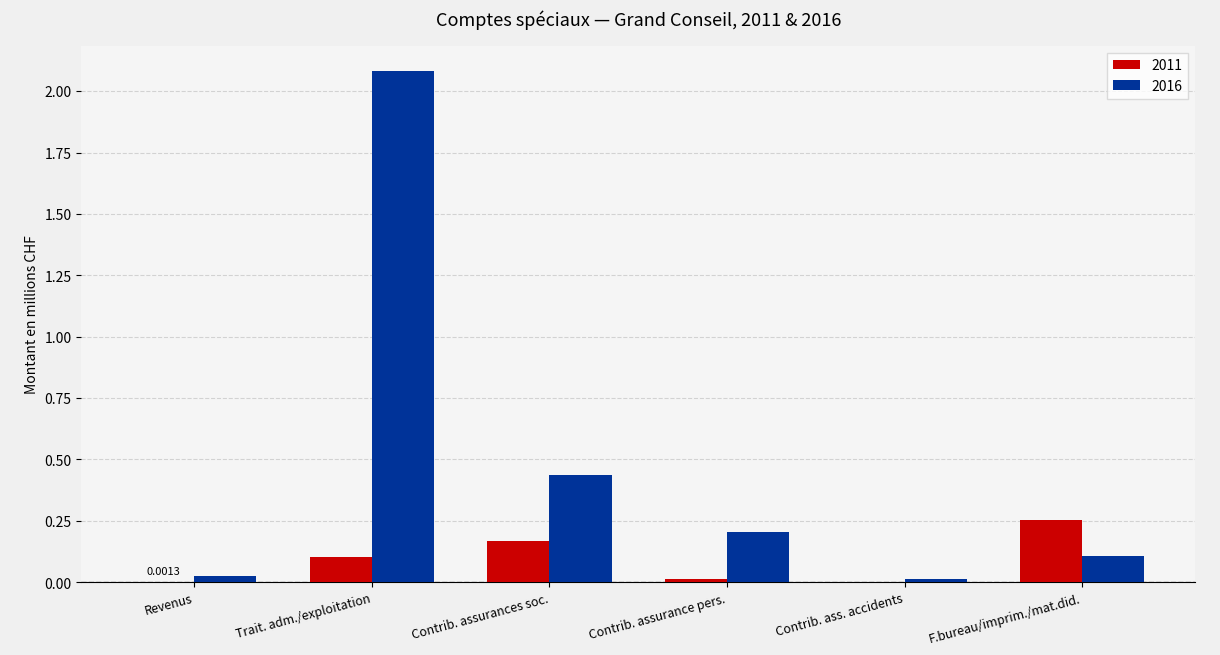

Which series changed the most between Contrib. assurances soc. and F.bureau/imprim./mat.did.?

2016